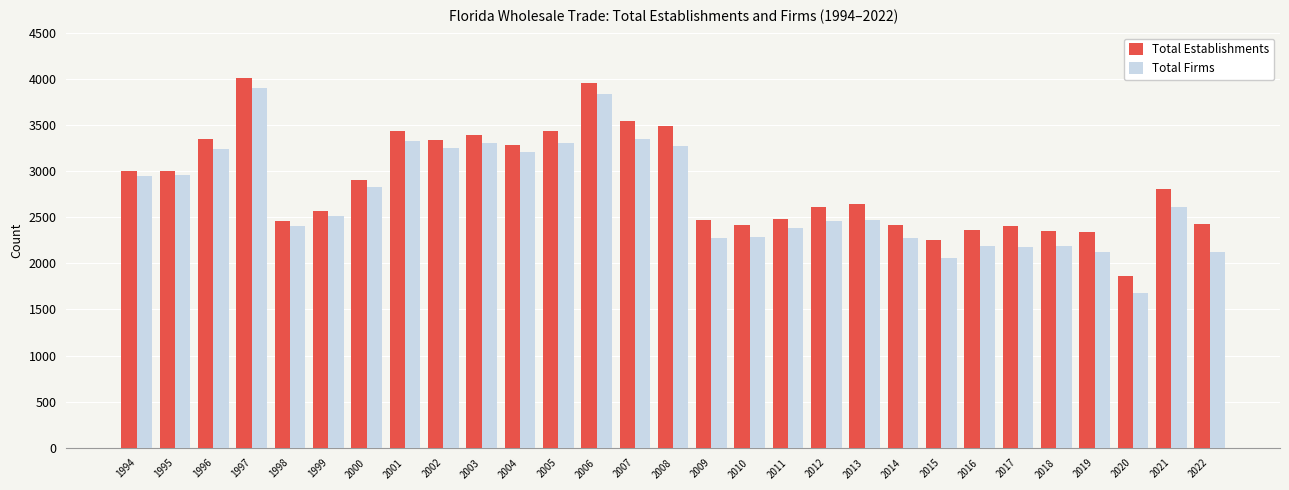

Between 1998 and 2002, which series saw the biggest shift?

Total Establishments